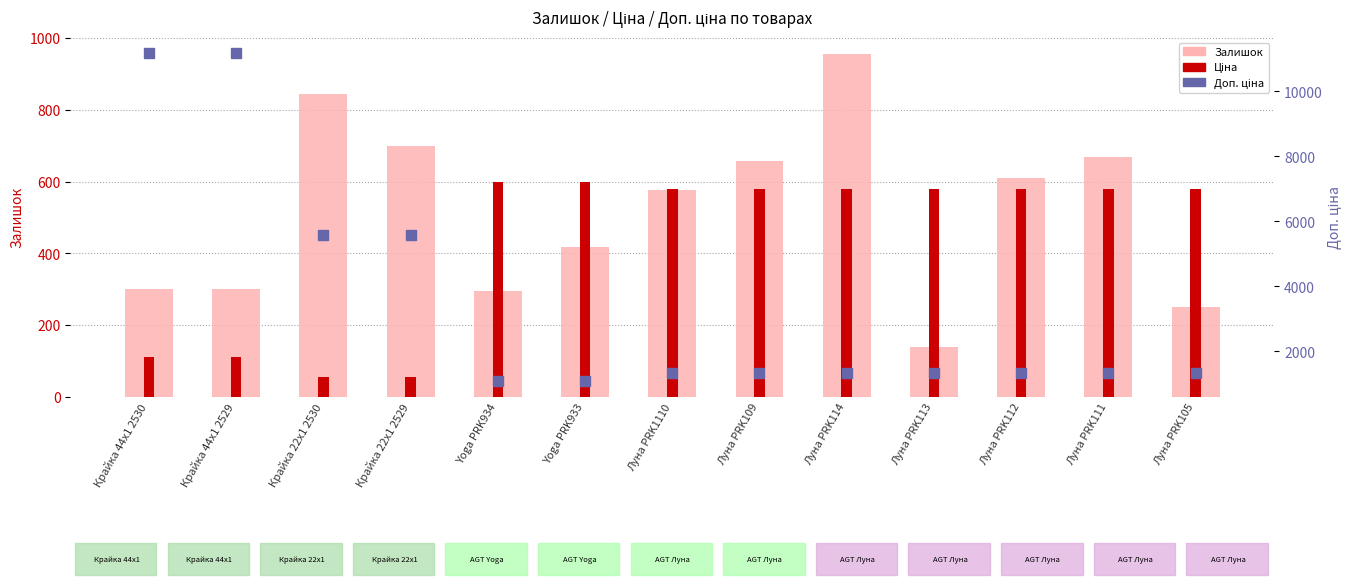

Between Крайка 22x1 2530 and Луна PRK1110, which is larger?

Крайка 22x1 2530